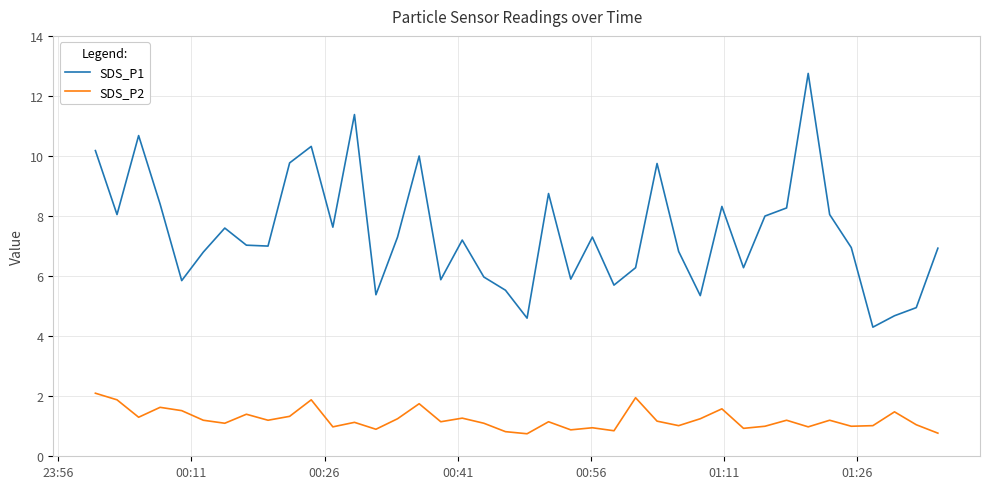

Which series has the largest total across all categories?

SDS_P1